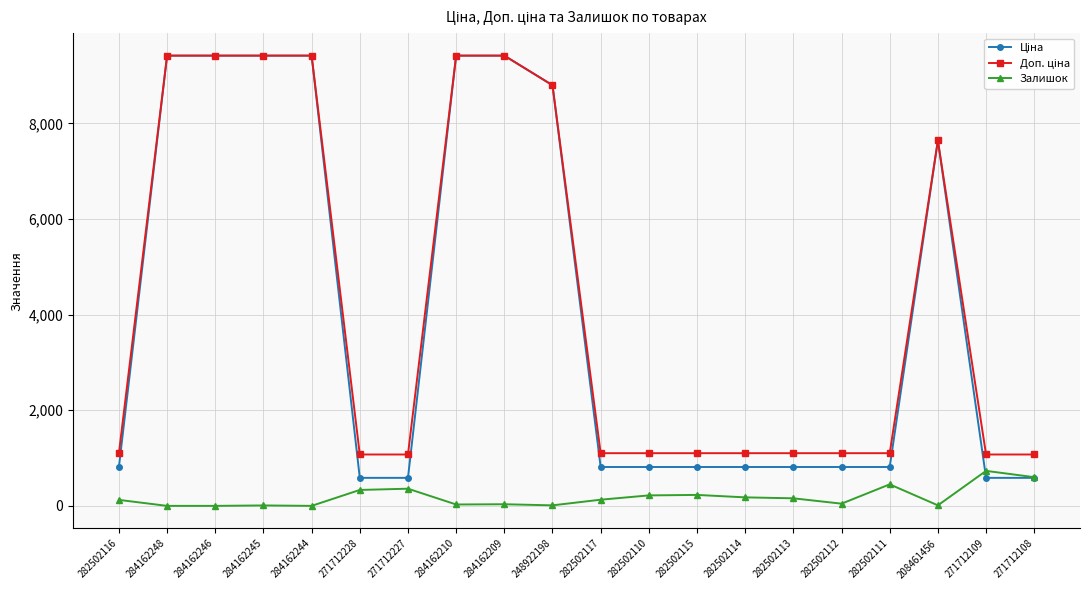

What is the total value across all series at 271712109?

2392.4